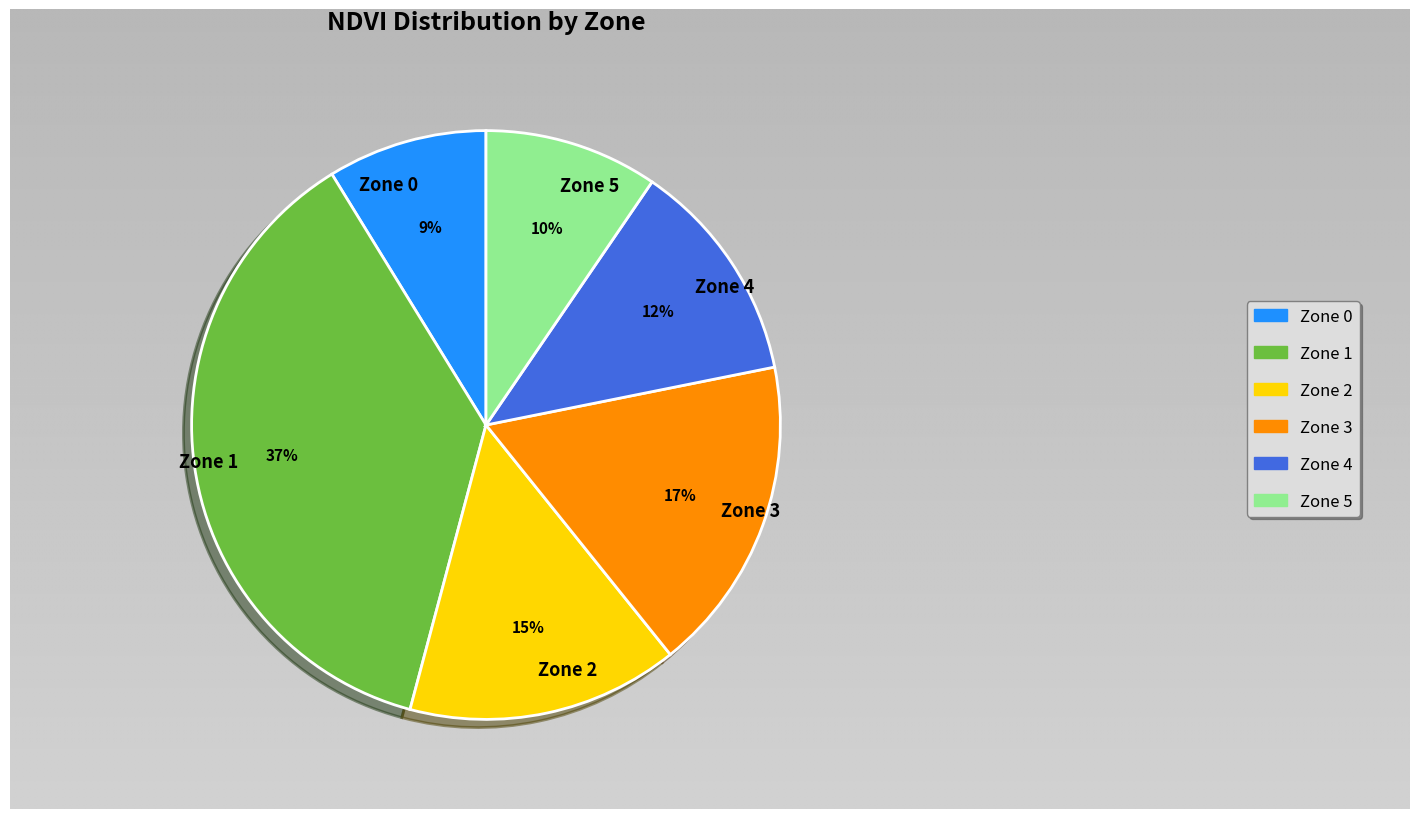

Is it true that Zone 1 is 29% of the pie?

False